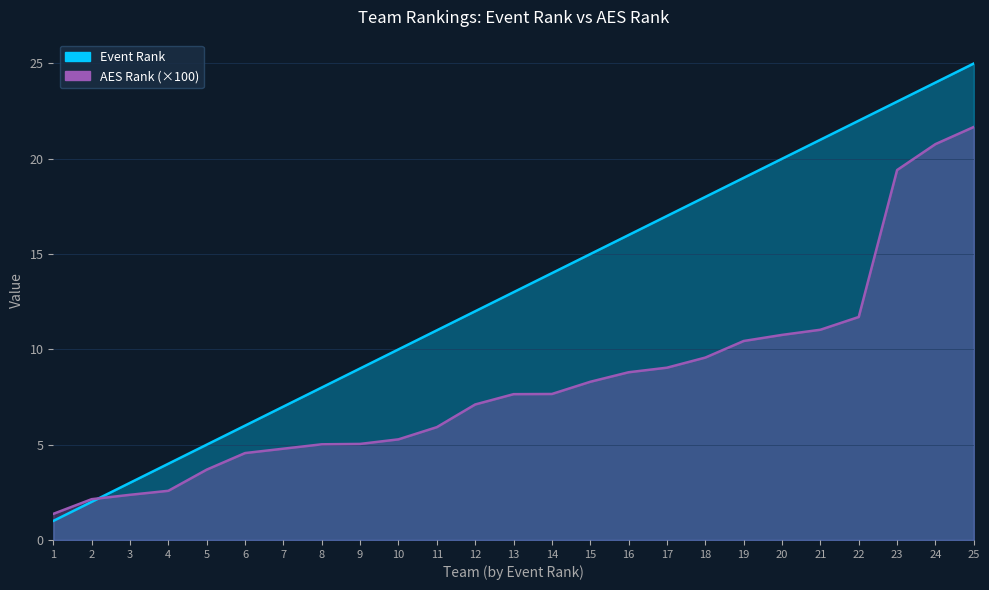

Reading right to left, transcribe all the data shown in this chart.

Event Rank: 25=25.0	24=24.0	23=23.0	22=22.0	21=21.0	20=20.0	19=19.0	18=18.0	17=17.0	16=16.0	15=15.0	14=14.0	13=13.0	12=12.0	11=11.0	10=10.0	9=9.0	8=8.0	7=7.0	6=6.0	5=5.0	4=4.0	3=3.0	2=2.0	1=1.0
AES Rank: 25=21.7	24=20.8	23=19.4	22=11.7	21=11.0	20=10.8	19=10.4	18=9.6	17=9.0	16=8.8	15=8.3	14=7.7	13=7.7	12=7.1	11=5.9	10=5.3	9=5.0	8=5.0	7=4.8	6=4.6	5=3.7	4=2.6	3=2.4	2=2.1	1=1.4